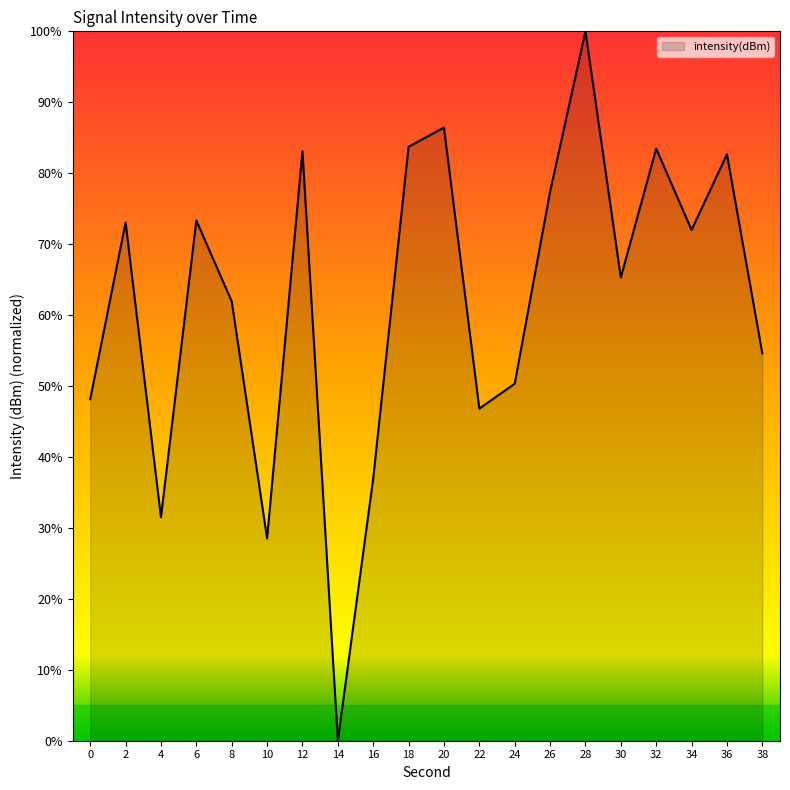

Which has a higher value, 6 or 24?

6